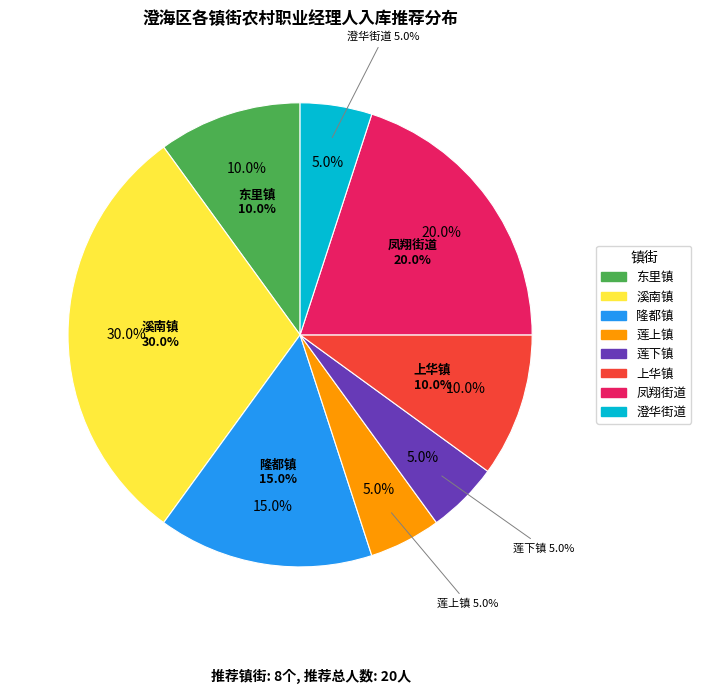

How many slices are in this pie chart?

8